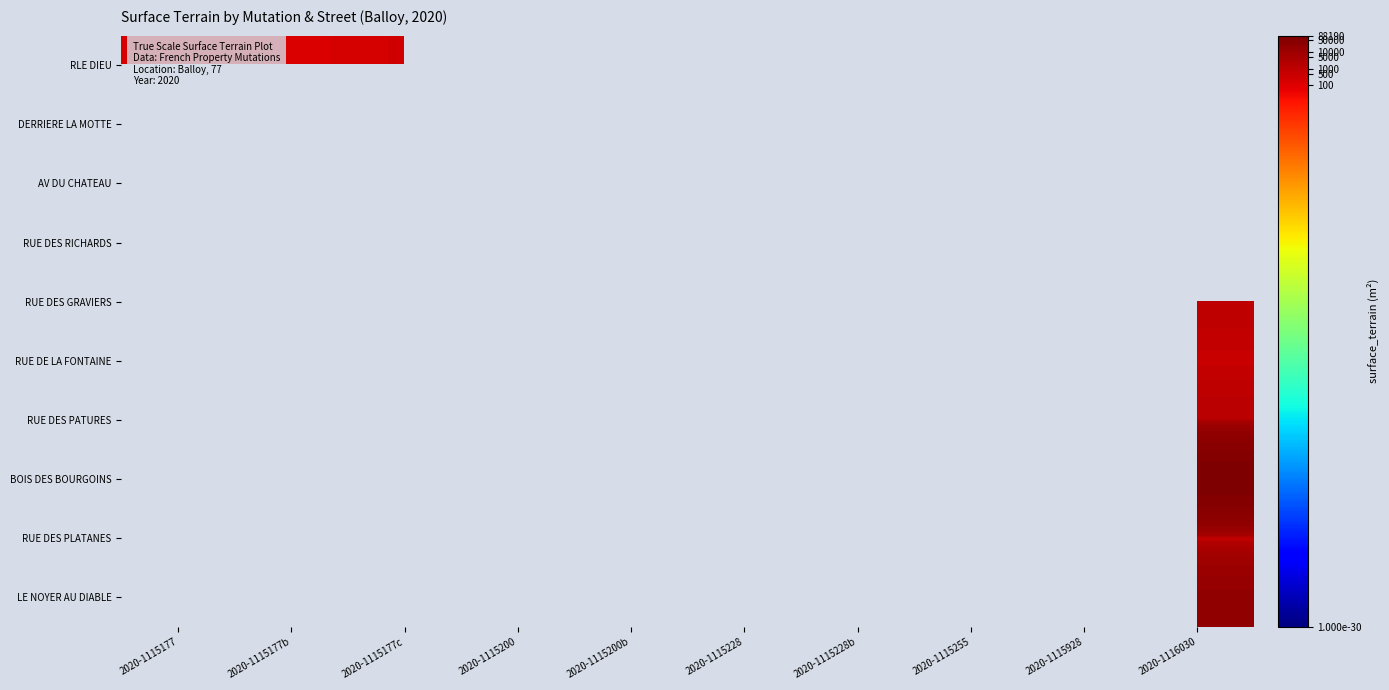

At which category is the sum across all series the highest?

2020-1116030